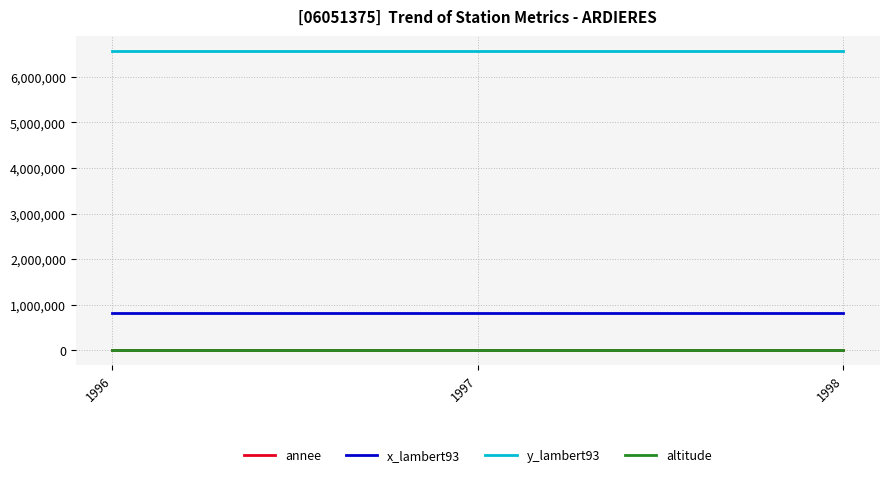

How many lines are shown in the chart?

4